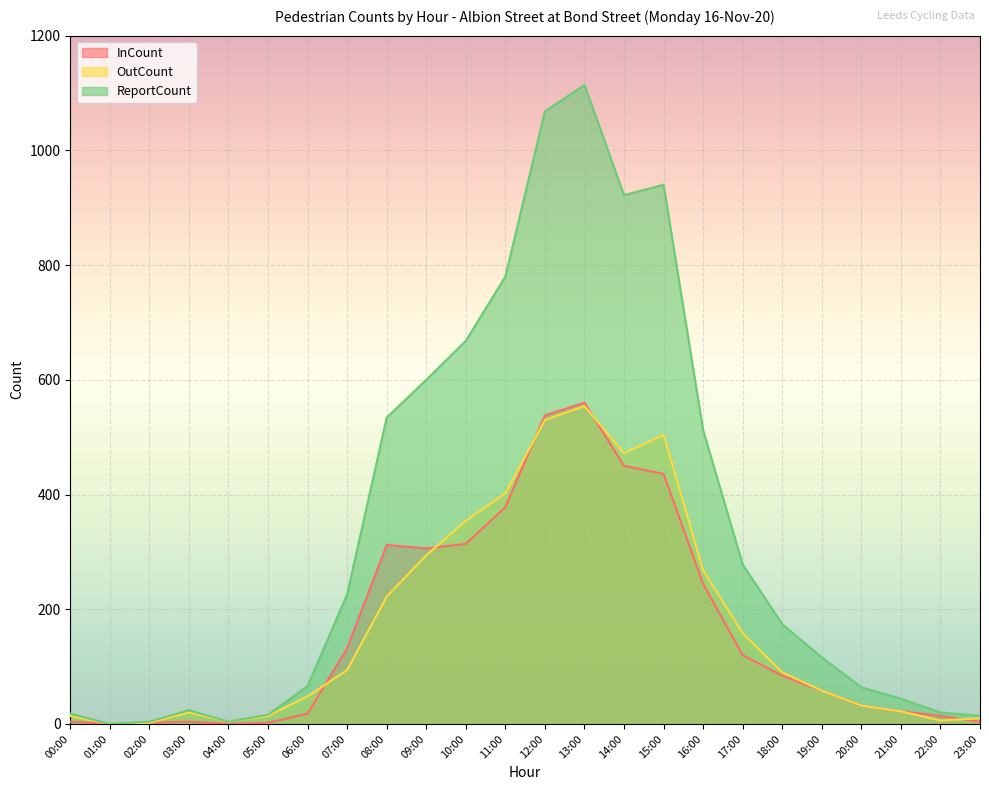

The ReportCount series shows 174 at 18:00. True or false?

True